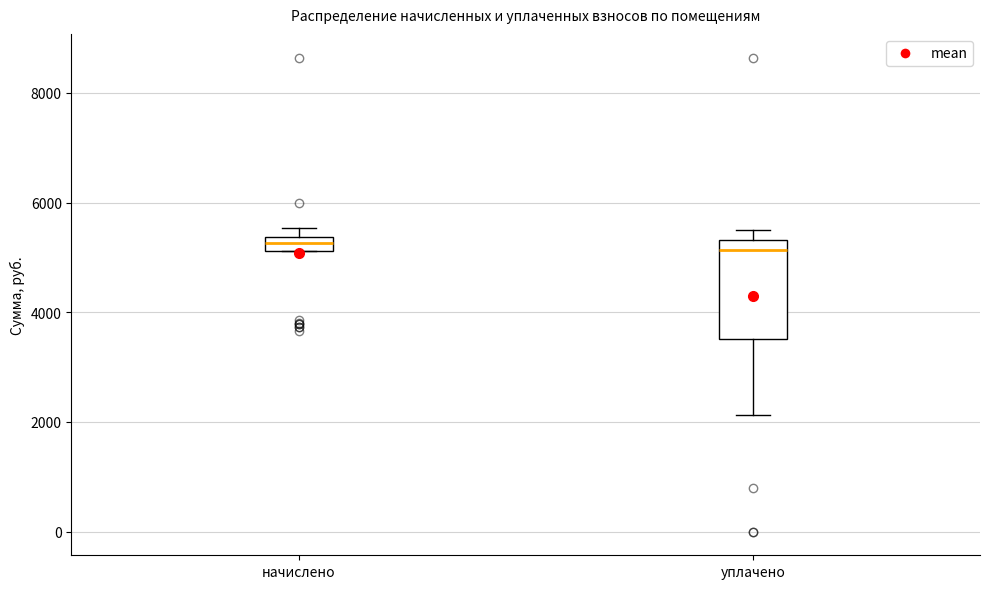

Where is the lower edge of the box for начислено on the y-axis? The values are not printed on the chart, so give them approximately, as read against the axis.

5200